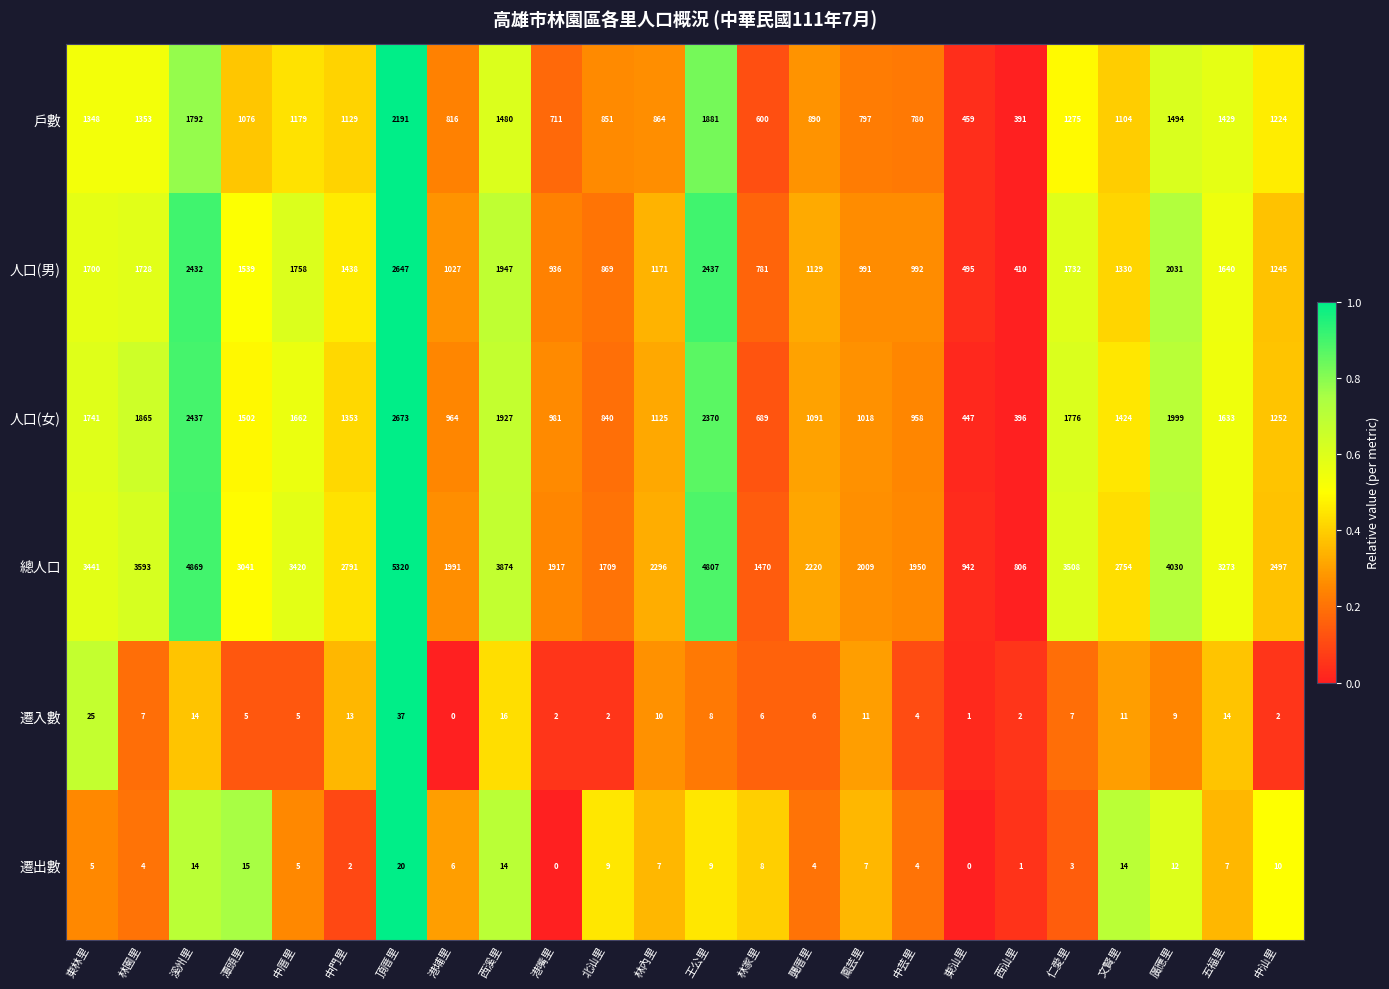

At which category is the sum across all series the highest?

頂厝里